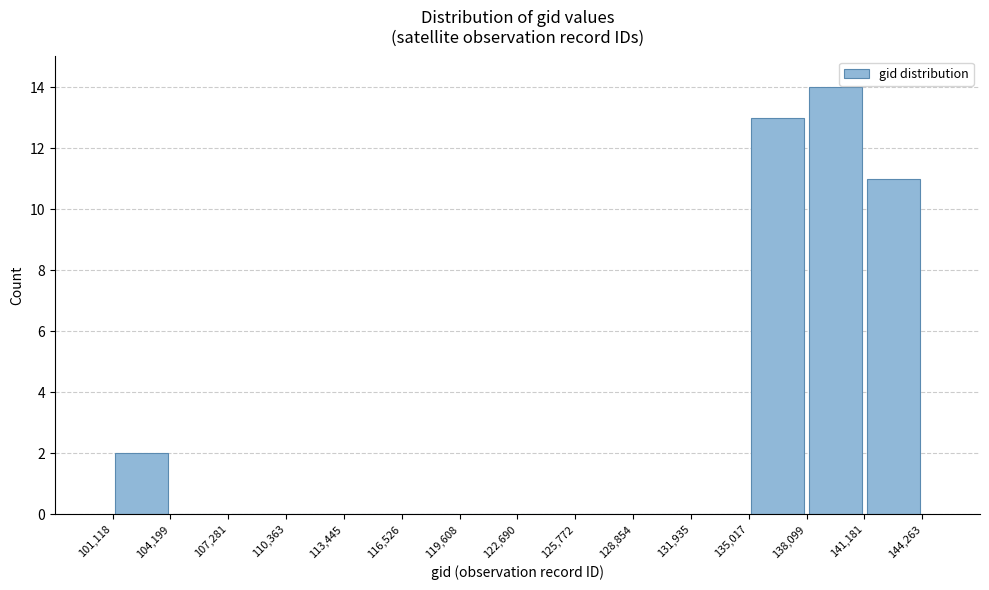

Over which range of the x-axis is the bar tallest?

138,099 to 141,181